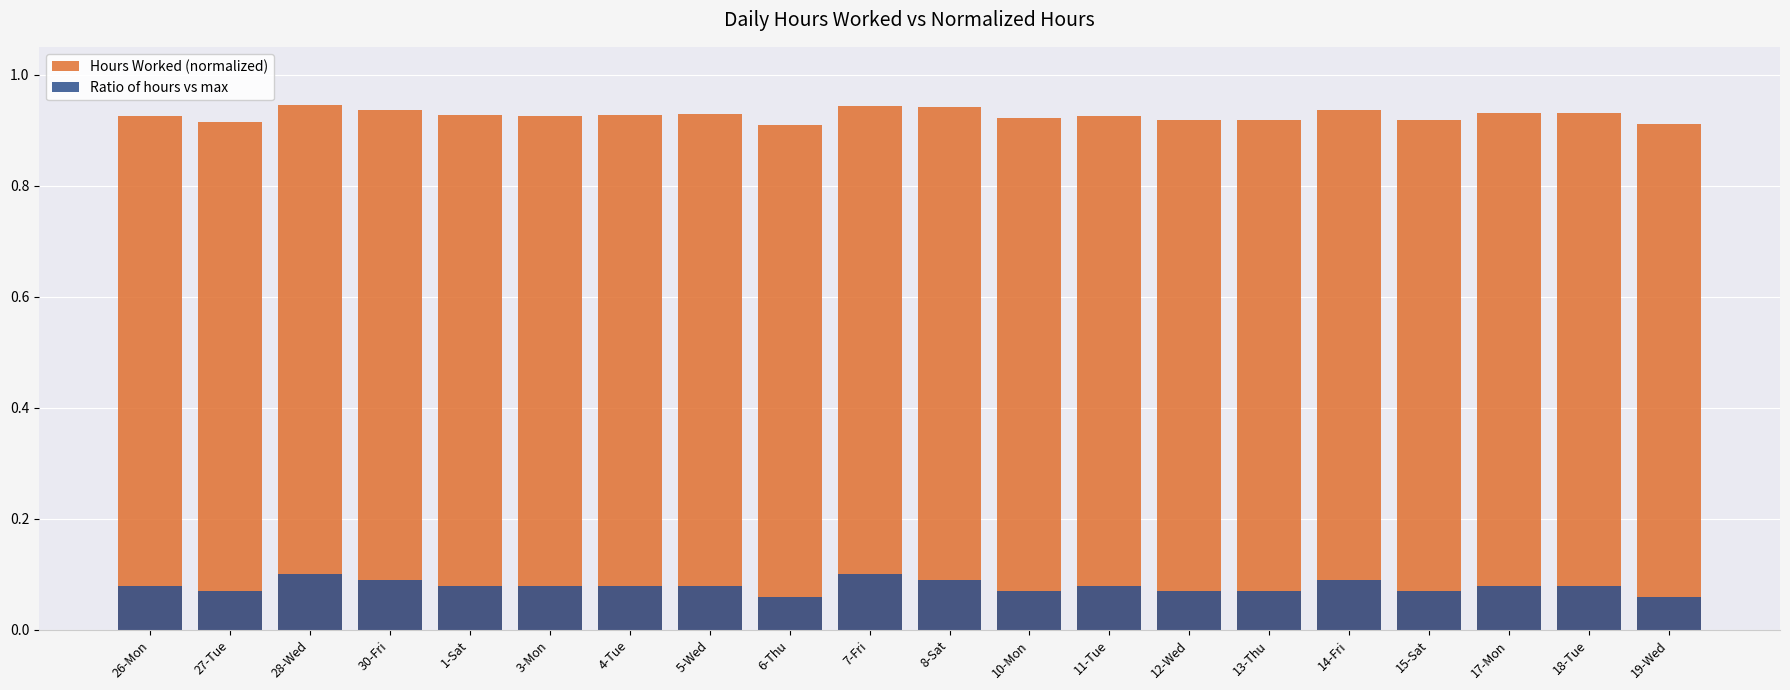

Reading left to right, list all the values displayed in this chart.

Hours Worked (normalized): 26-Mon=0.9	27-Tue=0.9	28-Wed=0.9	30-Fri=0.9	1-Sat=0.9	3-Mon=0.9	4-Tue=0.9	5-Wed=0.9	6-Thu=0.9	7-Fri=0.9	8-Sat=0.9	10-Mon=0.9	11-Tue=0.9	12-Wed=0.9	13-Thu=0.9	14-Fri=0.9	15-Sat=0.9	17-Mon=0.9	18-Tue=0.9	19-Wed=0.9
Ratio of hours vs max: 26-Mon=0.1	27-Tue=0.1	28-Wed=0.1	30-Fri=0.1	1-Sat=0.1	3-Mon=0.1	4-Tue=0.1	5-Wed=0.1	6-Thu=0.1	7-Fri=0.1	8-Sat=0.1	10-Mon=0.1	11-Tue=0.1	12-Wed=0.1	13-Thu=0.1	14-Fri=0.1	15-Sat=0.1	17-Mon=0.1	18-Tue=0.1	19-Wed=0.1